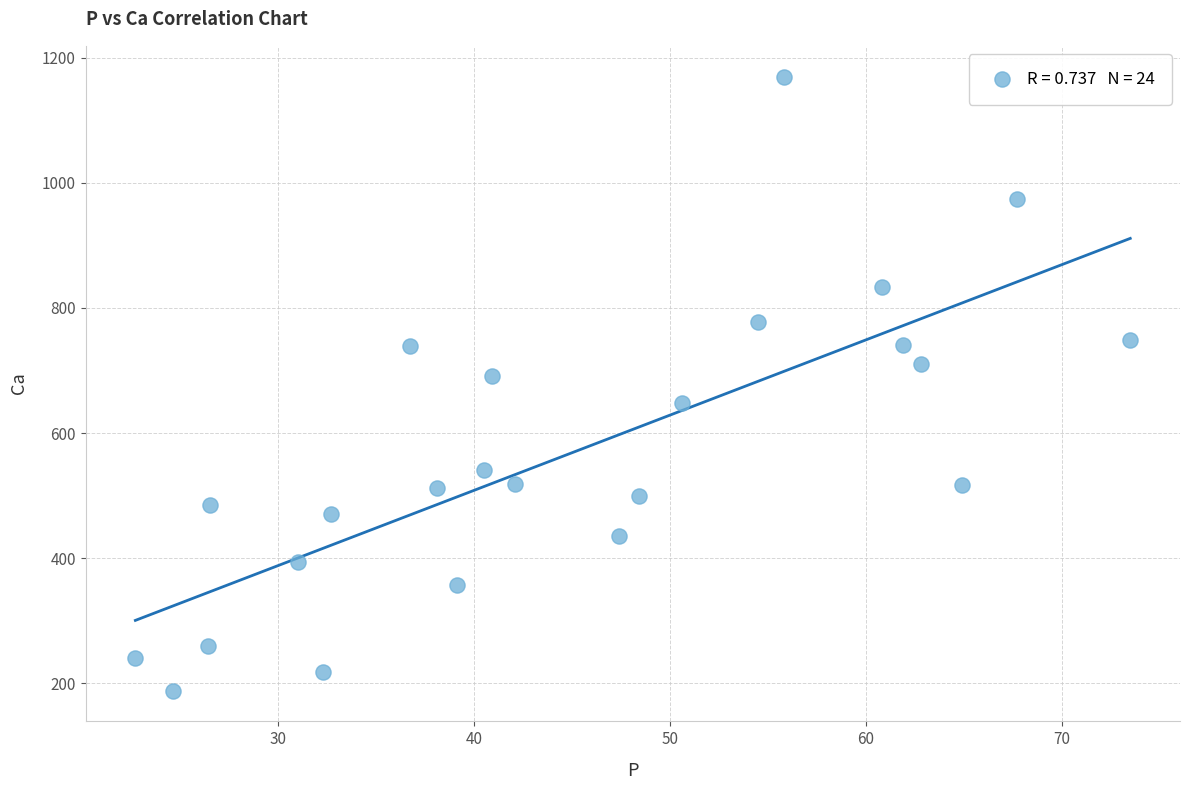

What is the range of X values (max minus min)?

50.8